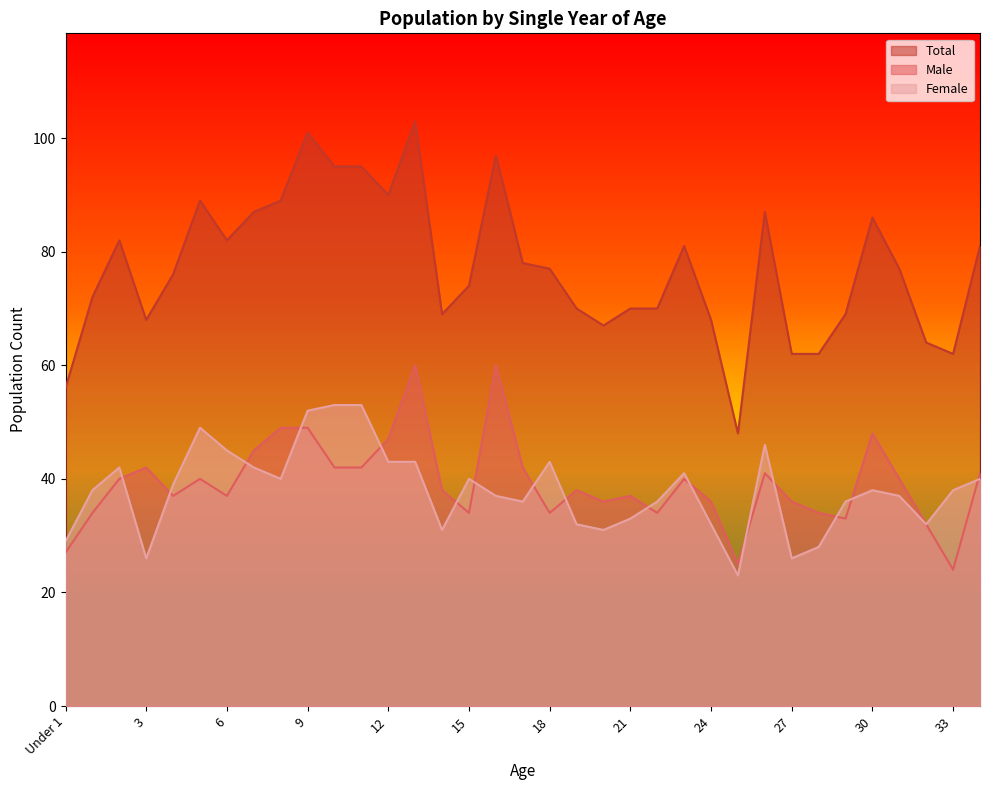

What is the difference between the maximum and minimum values in the Female series?

30